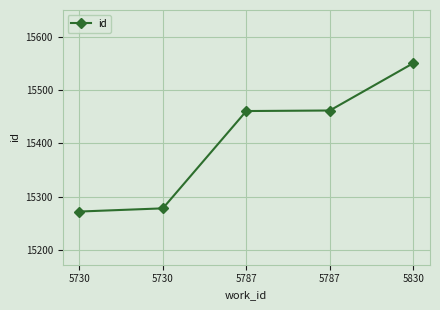

Which label corresponds to the largest value in the chart?

5830